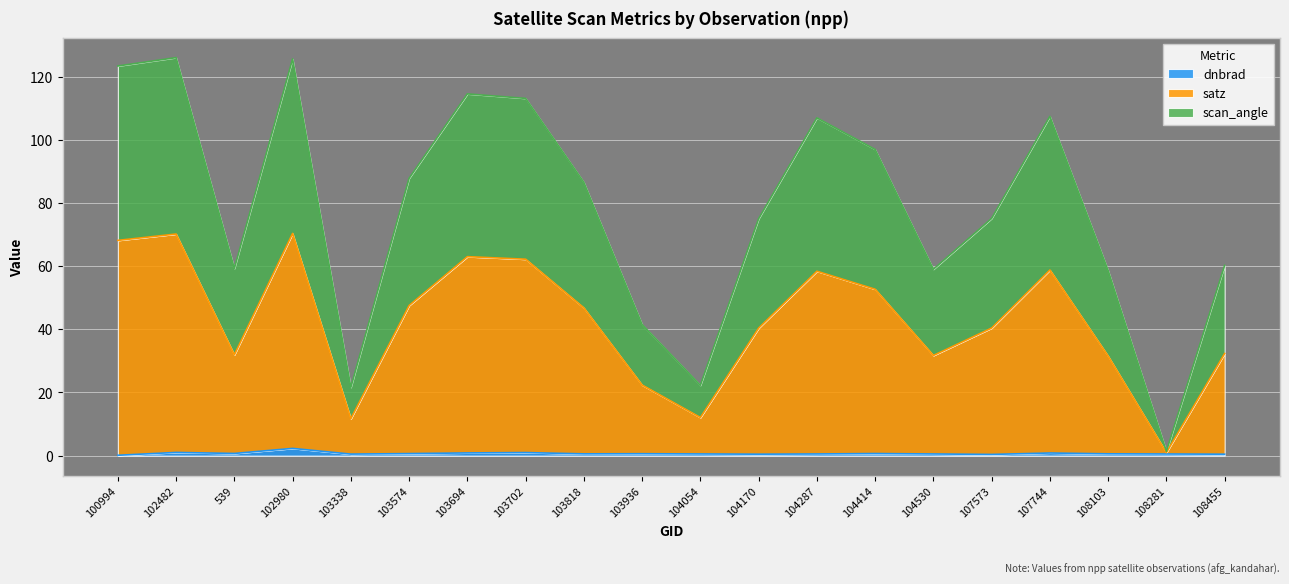

Is it true that dnbrad equals 0.7 at 103574?

True